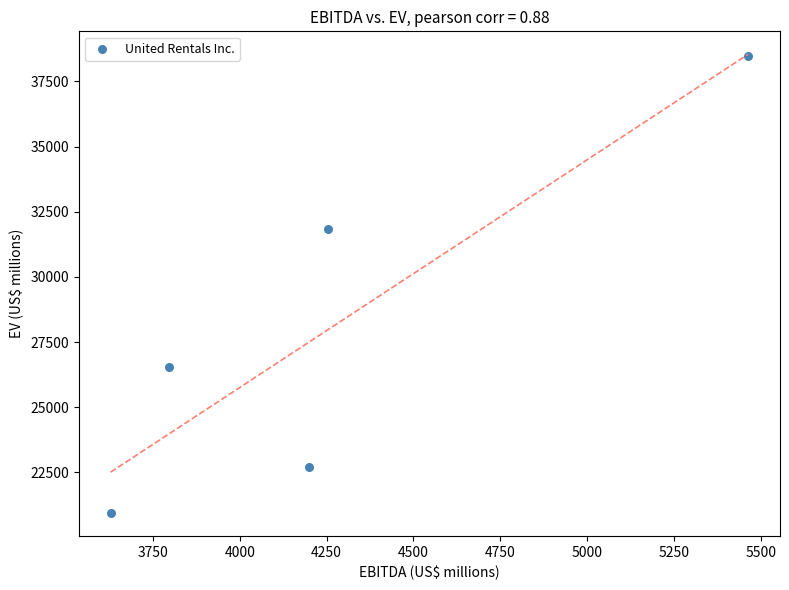

What Y value in the scatter plot is closest to 29712?

31830